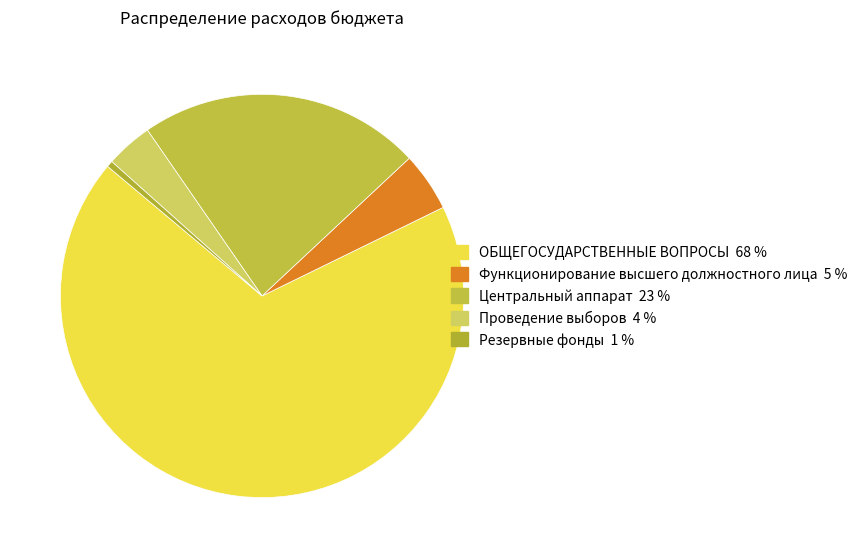

What is the largest slice in the pie chart?

ОБЩЕГОСУДАРСТВЕННЫЕ ВОПРОСЫ